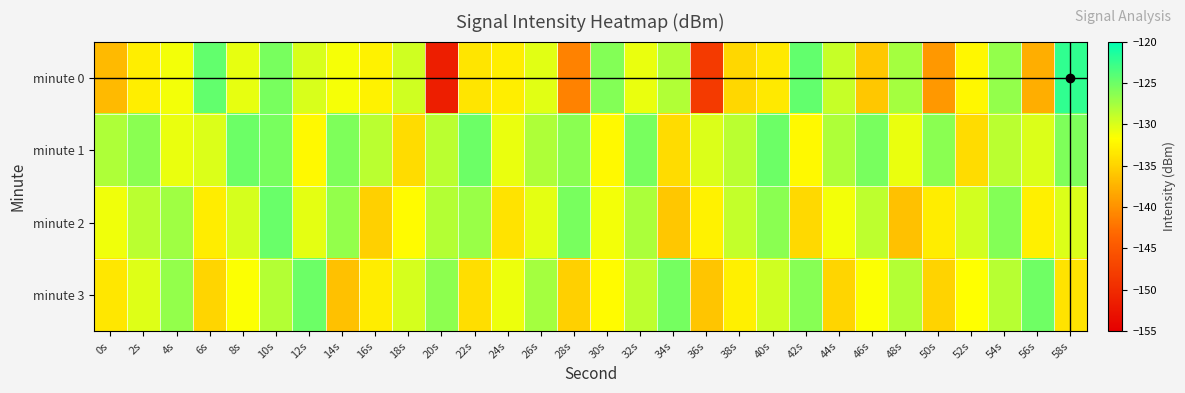

Reading left to right, transcribe all the data shown in this chart.

minute 0: 0s=-136.8	2s=-132.9	4s=-131.2	6s=-124.6	8s=-130.6	10s=-125.5	12s=-130.0	14s=-131.3	16s=-132.6	18s=-129.5	20s=-151.5	22s=-133.6	24s=-132.9	26s=-130.3	28s=-141.1	30s=-126.0	32s=-130.7	34s=-128.2	36s=-148.2	38s=-134.7	40s=-133.3	42s=-124.6	44s=-129.0	46s=-135.9	48s=-127.6	50s=-139.5	52s=-132.2	54s=-126.8	56s=-137.8	58s=-122.3
minute 1: 0s=-128.0	2s=-126.3	4s=-130.8	6s=-130.0	8s=-125.0	10s=-125.5	12s=-132.1	14s=-125.7	16s=-128.5	18s=-134.3	20s=-128.5	22s=-125.0	24s=-130.8	26s=-128.0	28s=-126.3	30s=-132.1	32s=-125.5	34s=-134.3	36s=-130.0	38s=-128.5	40s=-125.0	42s=-132.1	44s=-128.0	46s=-125.5	48s=-130.8	50s=-126.3	52s=-134.3	54s=-128.5	56s=-130.0	58s=-125.7
minute 2: 0s=-131.0	2s=-128.5	4s=-127.3	6s=-133.1	8s=-129.8	10s=-124.9	12s=-130.5	14s=-126.7	16s=-135.2	18s=-131.9	20s=-128.3	22s=-127.1	24s=-133.8	26s=-130.4	28s=-125.6	30s=-131.2	32s=-127.8	34s=-135.9	36s=-132.6	38s=-129.0	40s=-126.4	42s=-134.5	44s=-131.1	46s=-128.7	48s=-136.3	50s=-133.0	52s=-129.7	54s=-126.1	56s=-132.8	58s=-130.1
minute 3: 0s=-133.5	2s=-130.2	4s=-126.8	6s=-134.9	8s=-131.6	10s=-128.3	12s=-125.0	14s=-136.4	16s=-133.1	18s=-129.8	20s=-126.5	22s=-134.2	24s=-130.9	26s=-127.6	28s=-135.3	30s=-132.0	32s=-128.7	34s=-125.4	36s=-136.1	38s=-132.8	40s=-129.5	42s=-126.2	44s=-134.9	46s=-131.6	48s=-128.3	50s=-135.0	52s=-131.7	54s=-128.4	56s=-125.1	58s=-133.8